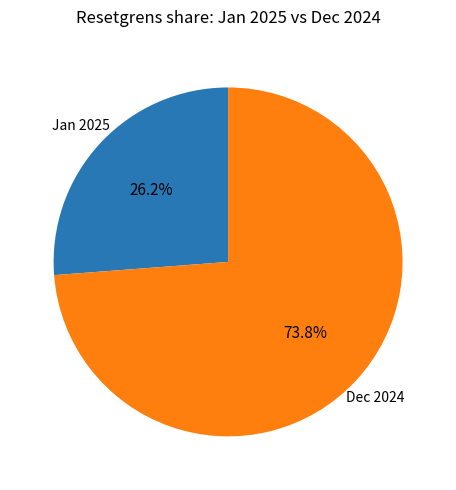

Rank the categories by value from highest to lowest.

Dec 2024, Jan 2025